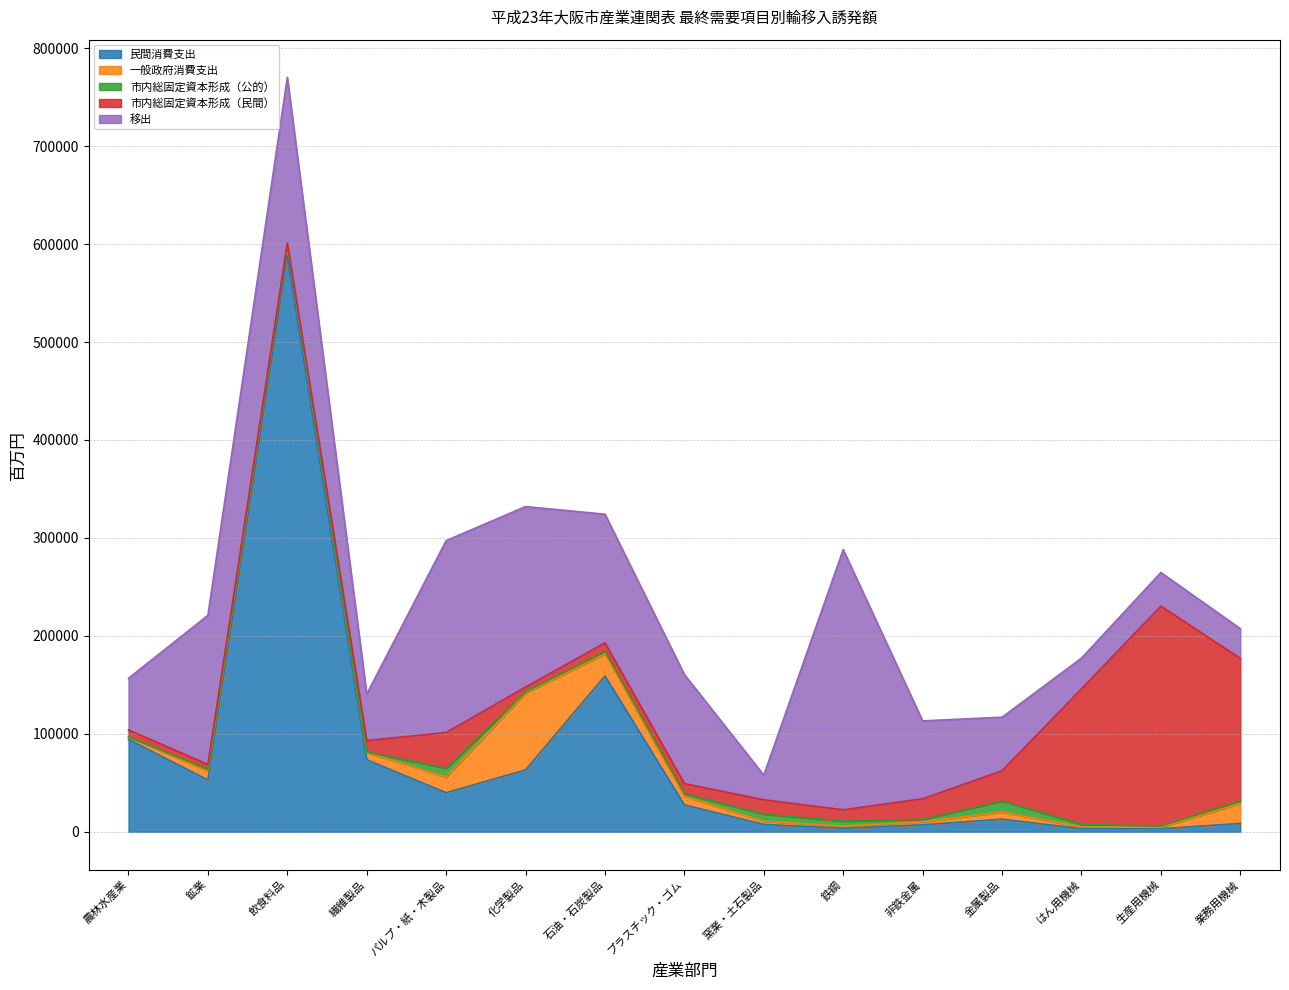

What is the minimum value for 市内総固定資本形成（公的）?

72.0